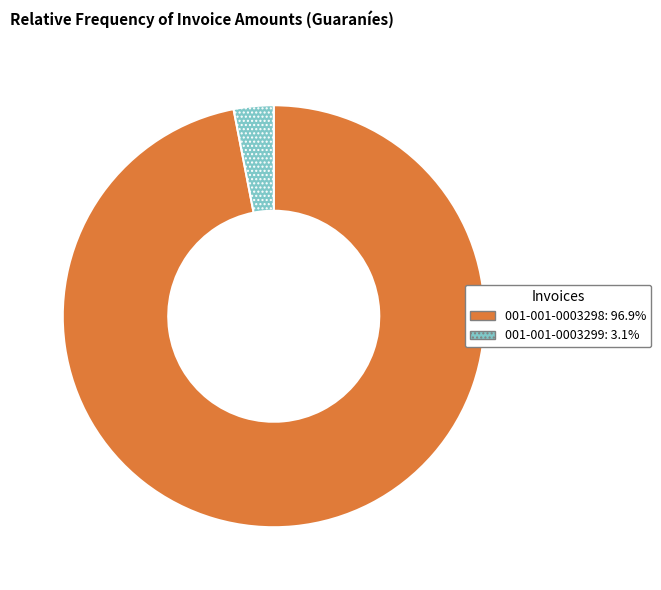

Is the sum of 001-001-0003298 and 001-001-0003299 greater than half?

Yes